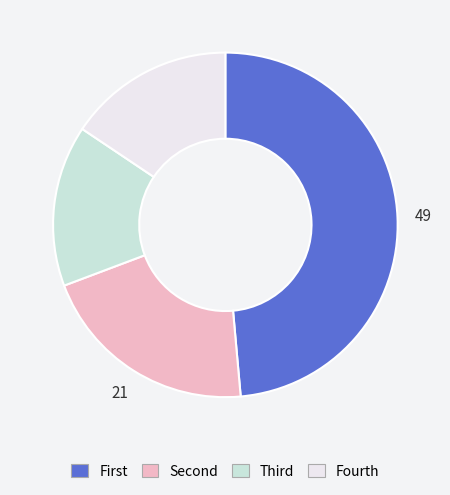

Does any single category account for the majority?

No